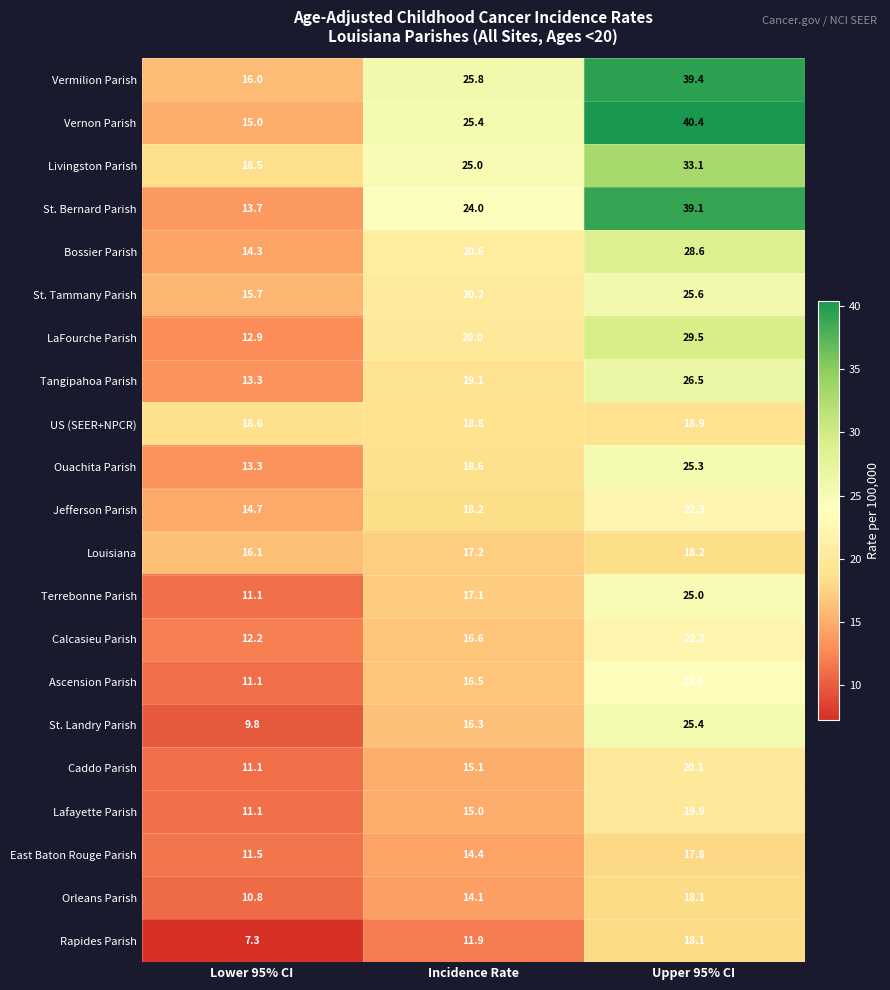

Where does the Vermilion Parish series first go above 25?

Incidence Rate